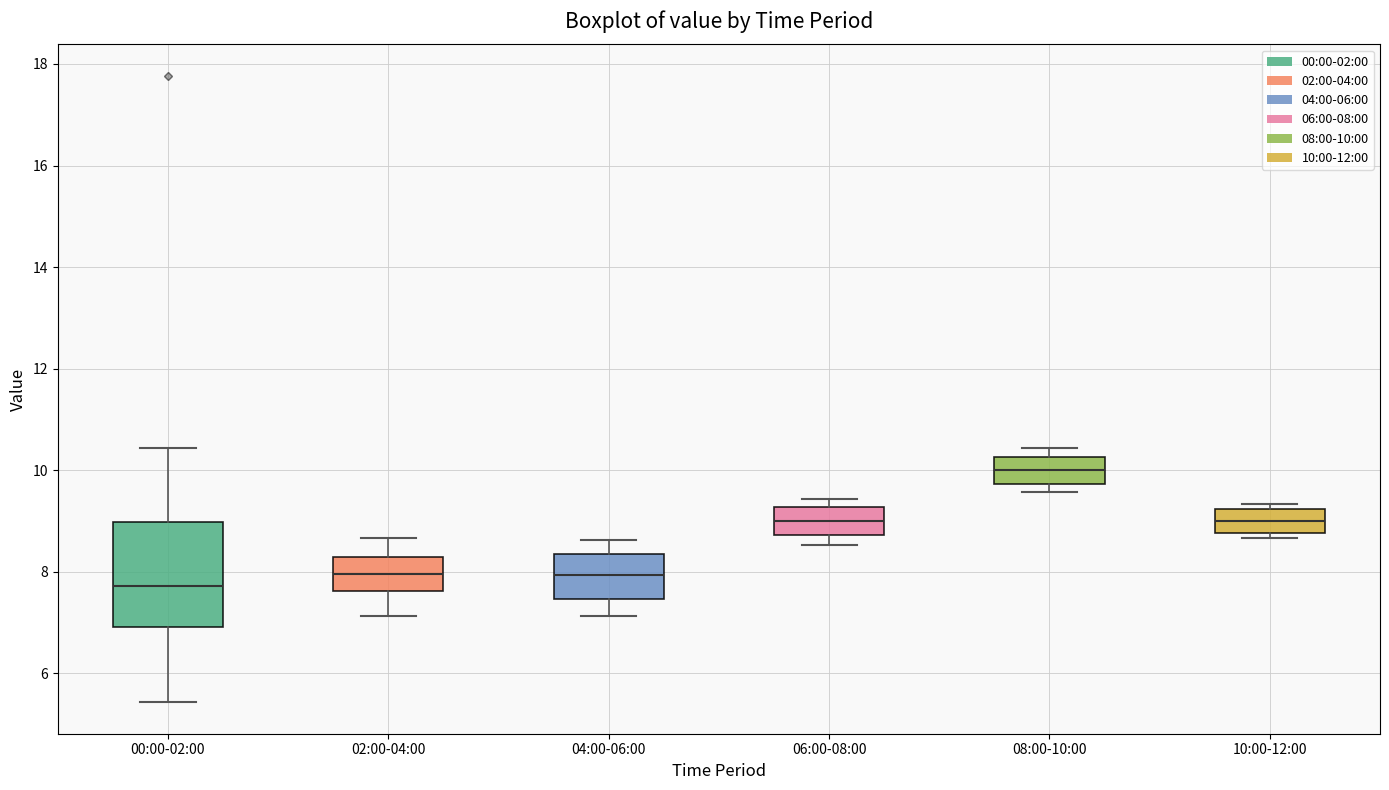

Where is the upper edge of the box for 04:00-06:00 on the y-axis? The values are not printed on the chart, so give them approximately, as read against the axis.

8.4